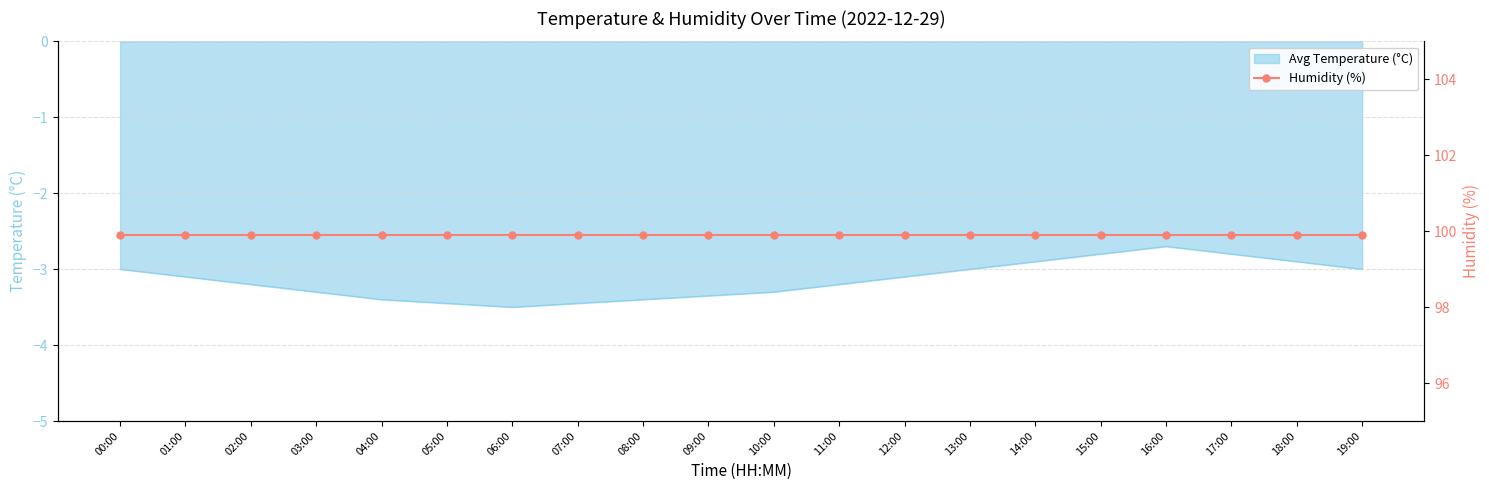

What is the change in value from 01:00 to 03:00?

-0.2